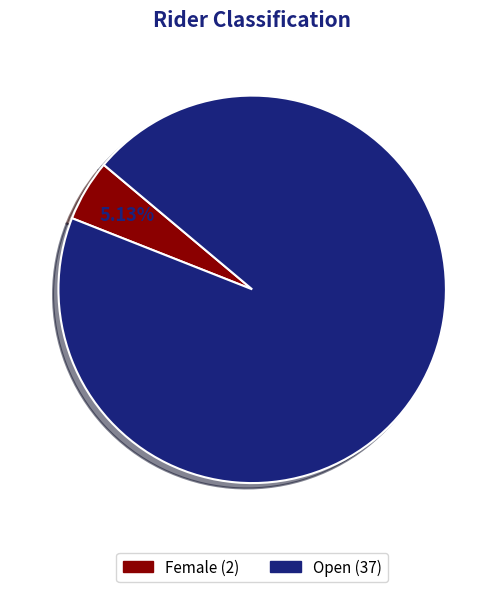

Approximately how many times larger is the value at Open compared to Female?

18.5